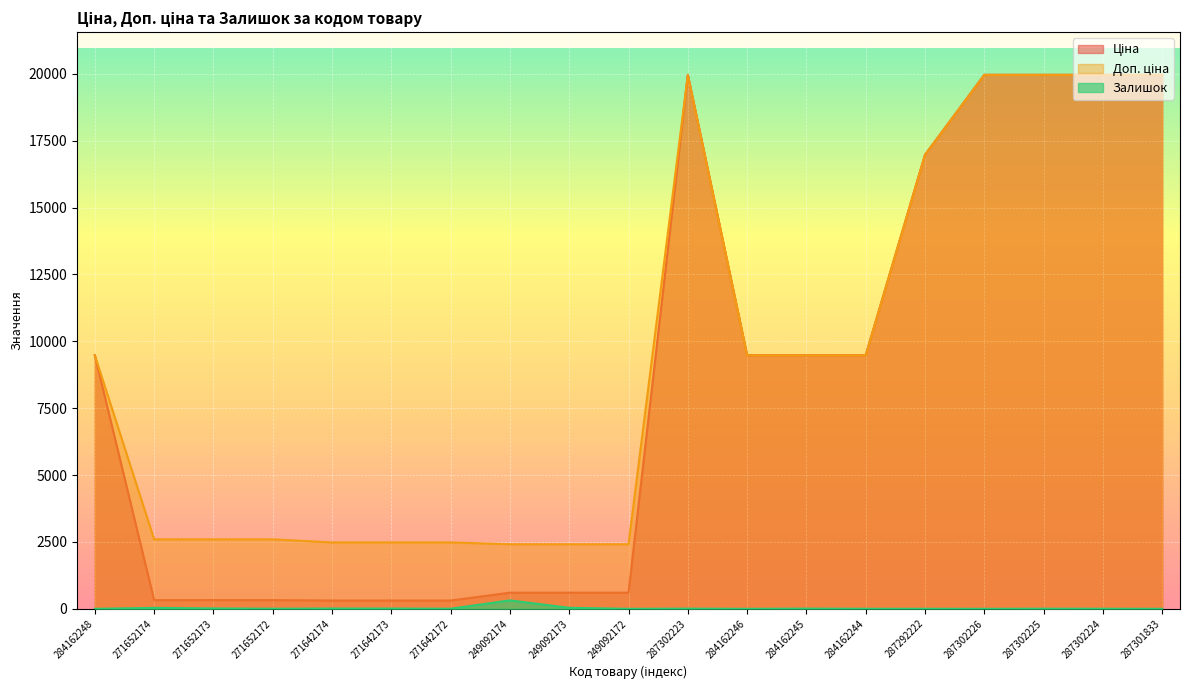

Where is the first local minimum for Залишок?

271652172